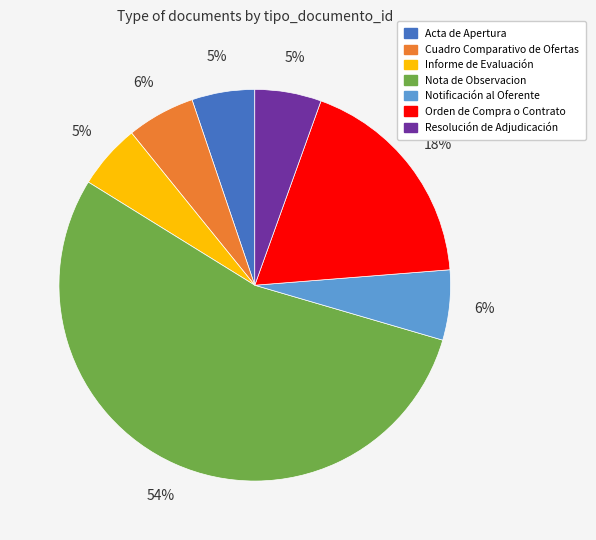

Does Nota de Observacion account for over 50% of the chart?

Yes